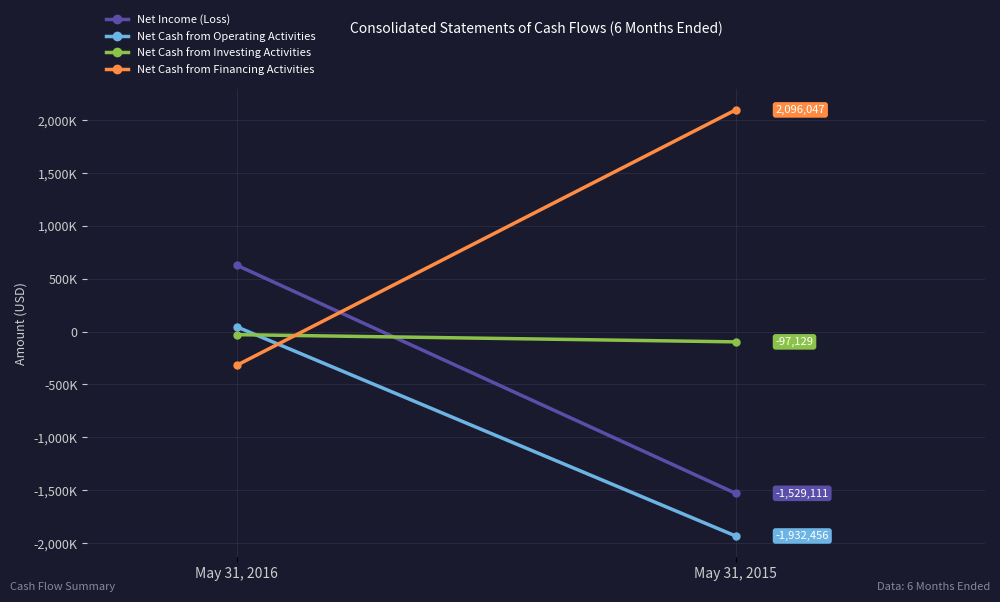

What are all the series names shown in the legend?

Net Income (Loss), Net Cash from Operating Activities, Net Cash from Investing Activities, Net Cash from Financing Activities